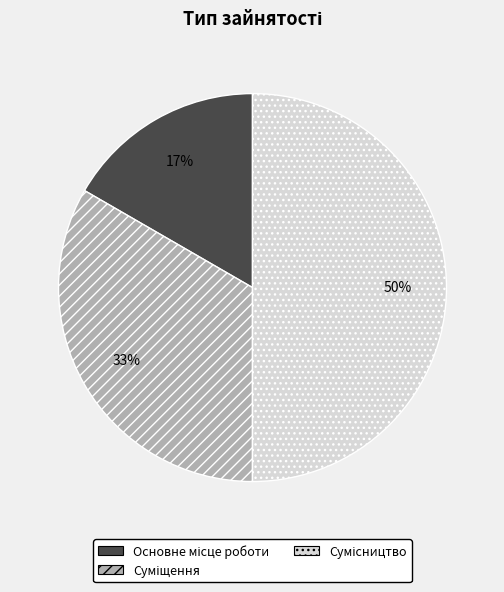

To the nearest percent, what is the average slice percentage?

33%